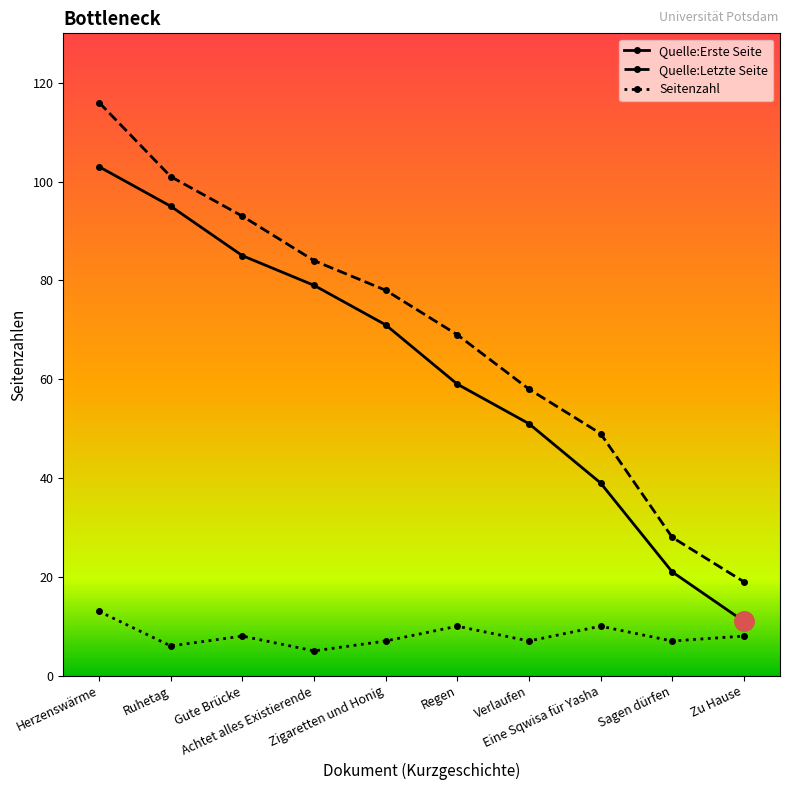

Rank the series at Regen from lowest to highest value.

Seitenzahl, Quelle:Erste Seite, Quelle:Letzte Seite